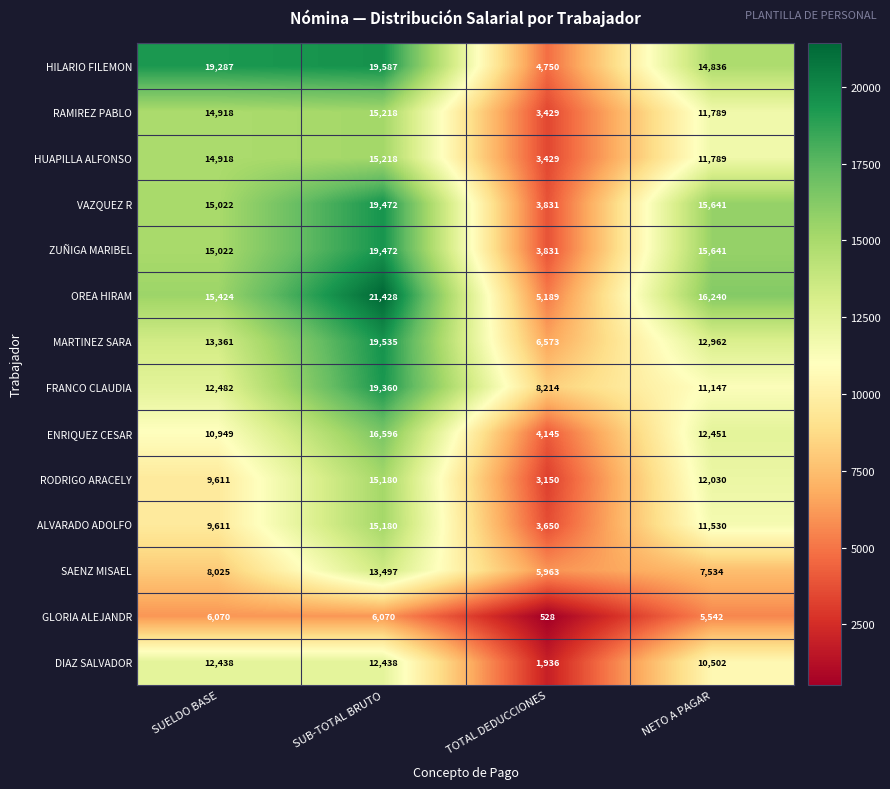

Which series has the largest total across all categories?

HILARIO FILEMON